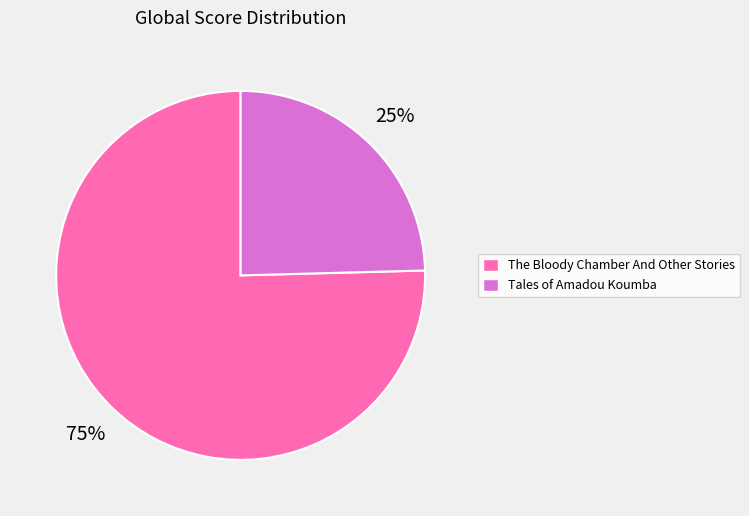

The Tales of Amadou Koumba slice represents 25% of the pie. True or false?

True